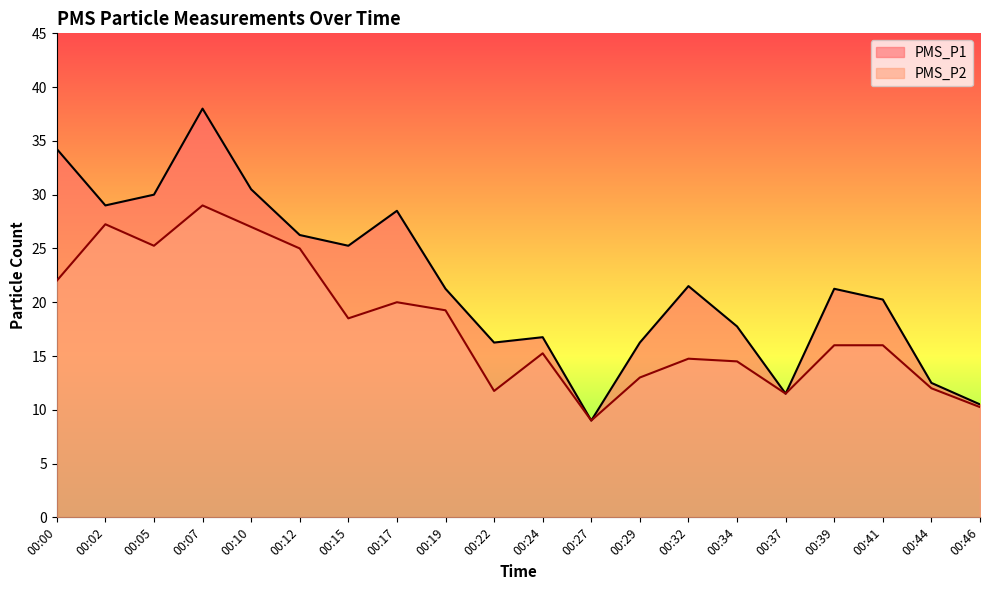

What is the sum of all PMS_P2 values?

357.2